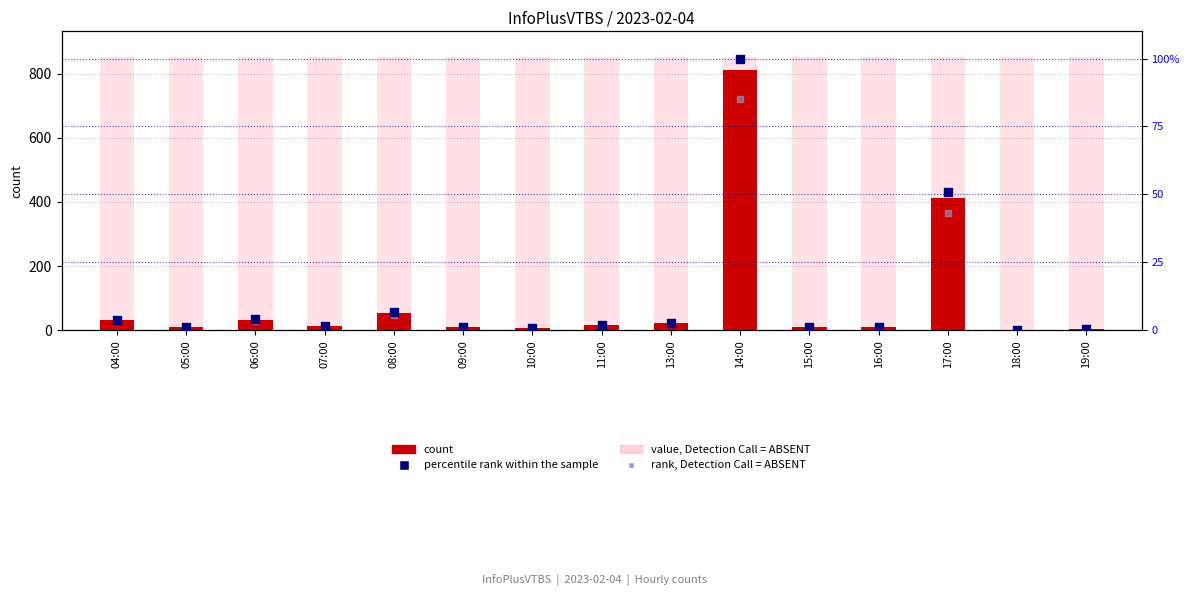

What are all the series names shown in the legend?

count, value, Detection Call = ABSENT, percentile rank within the sample, rank, Detection Call = ABSENT